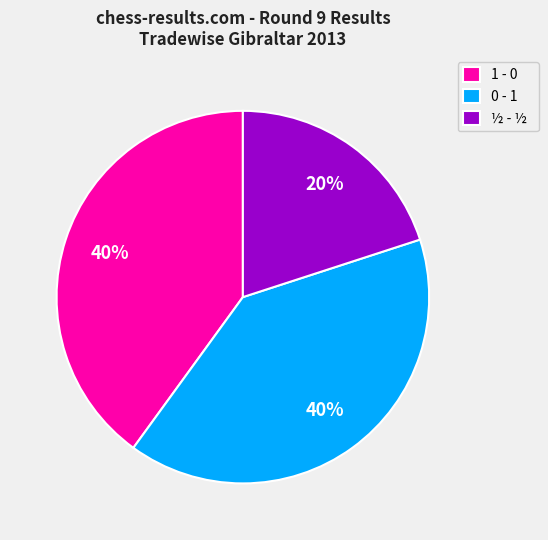

What is the ratio of the value at ½ - ½ to the value at 1 - 0?

0.5